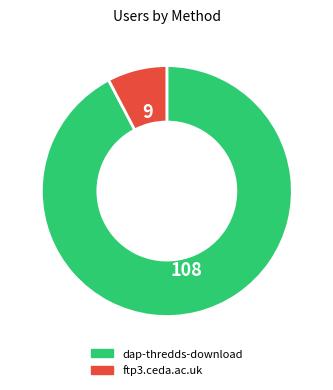

Is the sum of ftp3.ceda.ac.uk and dap-thredds-download greater than half?

Yes